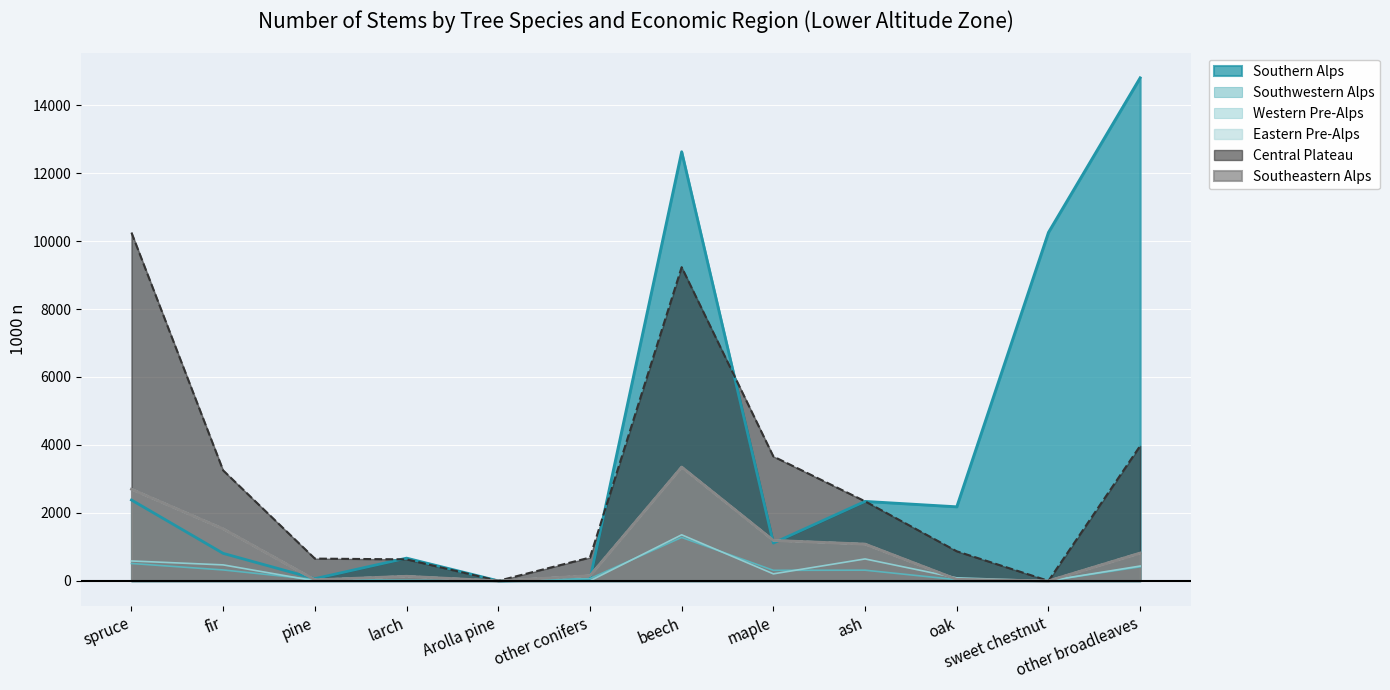

What are all the series names shown in the legend?

Southern Alps, Southwestern Alps, Western Pre-Alps, Eastern Pre-Alps, Central Plateau, Southeastern Alps